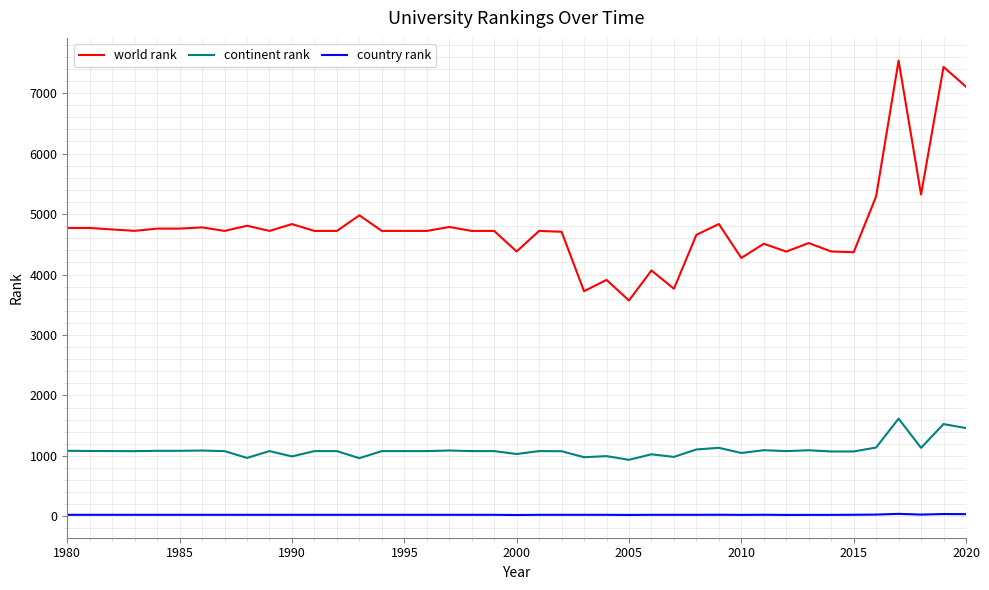

List the series in order of their peak value, lowest first.

country rank, continent rank, world rank